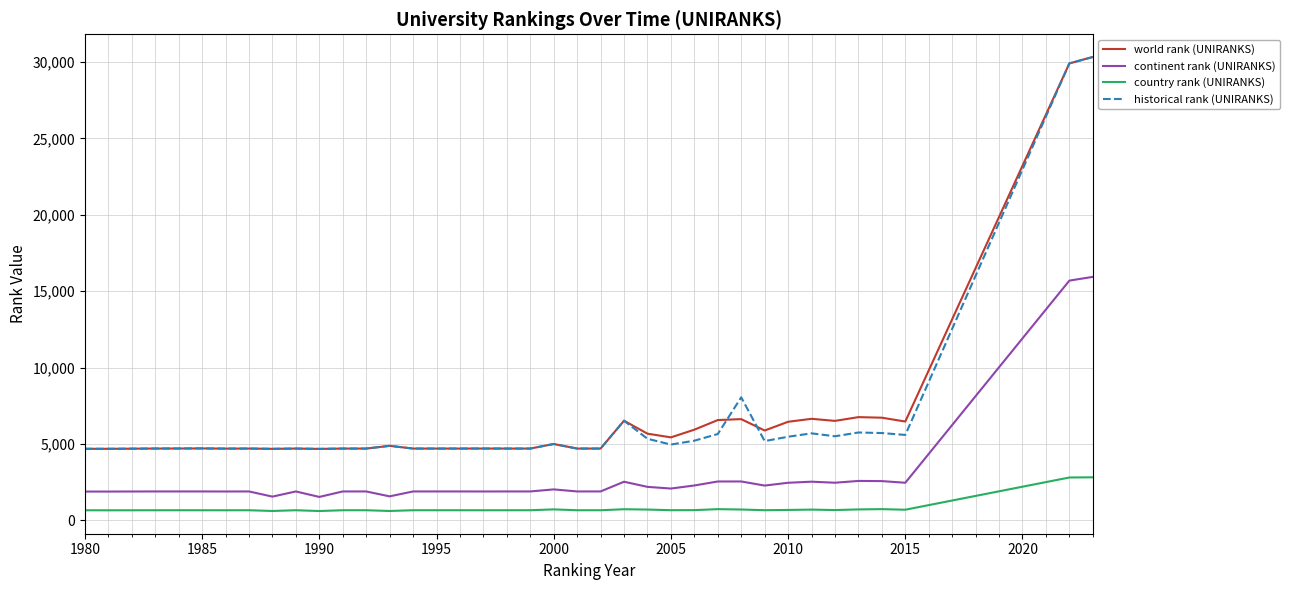

What is the maximum value for world rank (UNIRANKS)?

30333.0